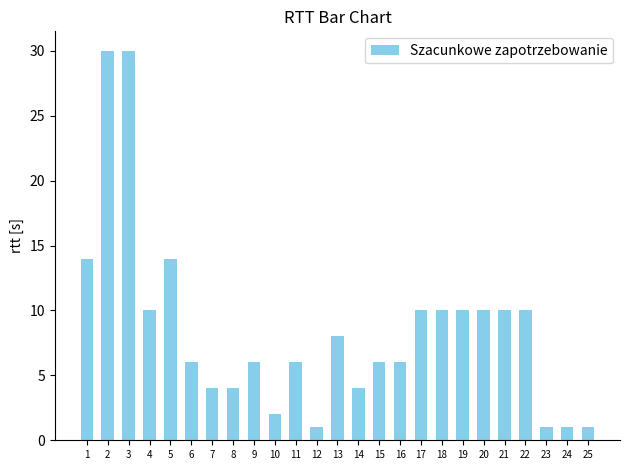

What is the value of the 8th bar from the left?

4